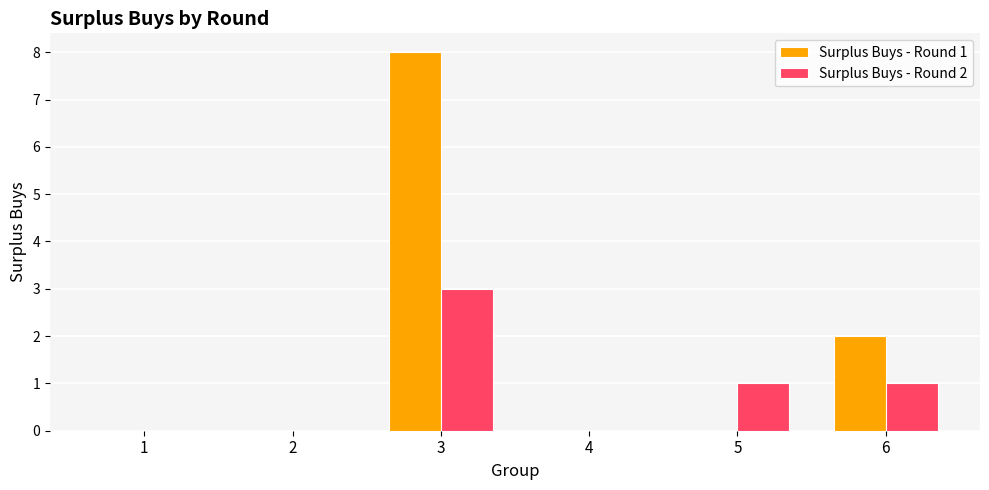

At which category is the sum across all series the highest?

3